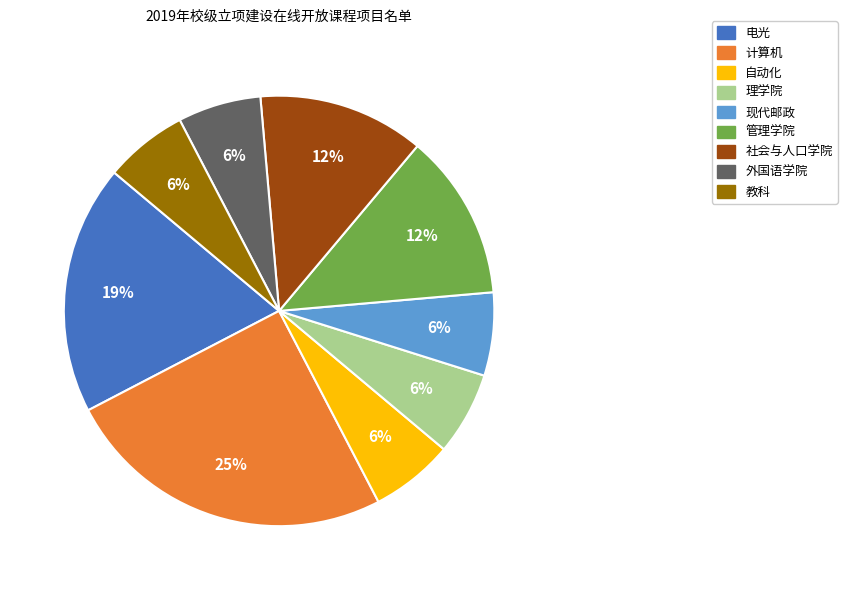

What percentage is the 现代邮政 slice, to the nearest percent?

6%